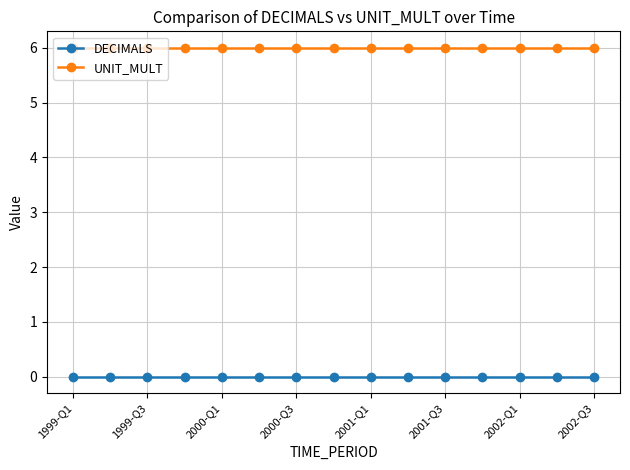

True or false: UNIT_MULT and DECIMALS cross at least once.

False